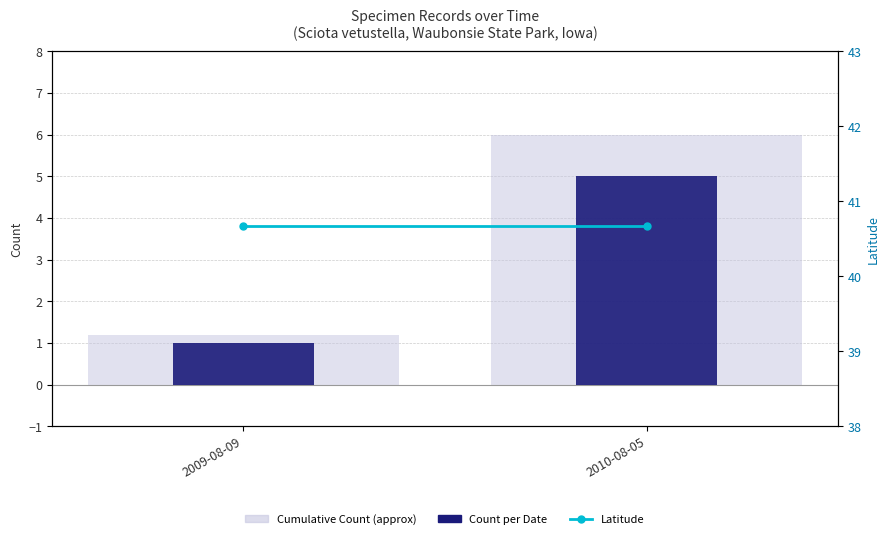

Where is Latitude nearest to the value 40?

2009-08-09